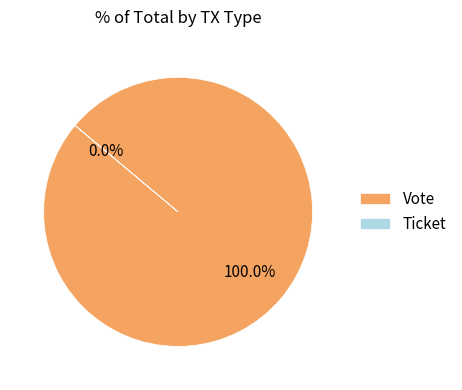

How many slices are in this pie chart?

2